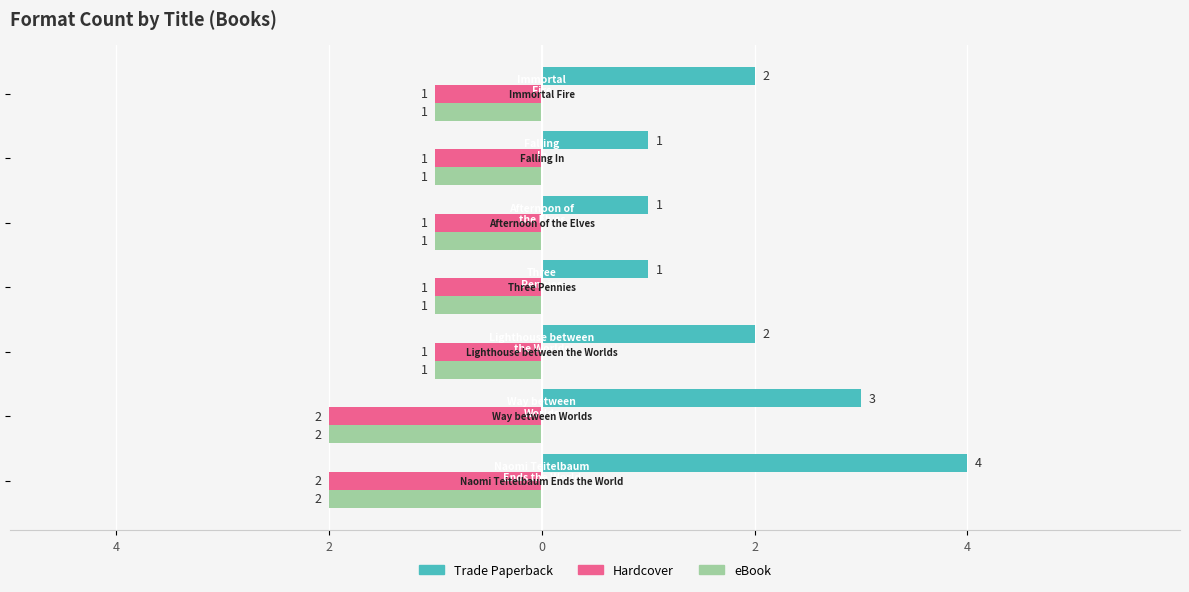

What is the value of the Trade Paperback bar at the 6th from the left?

1